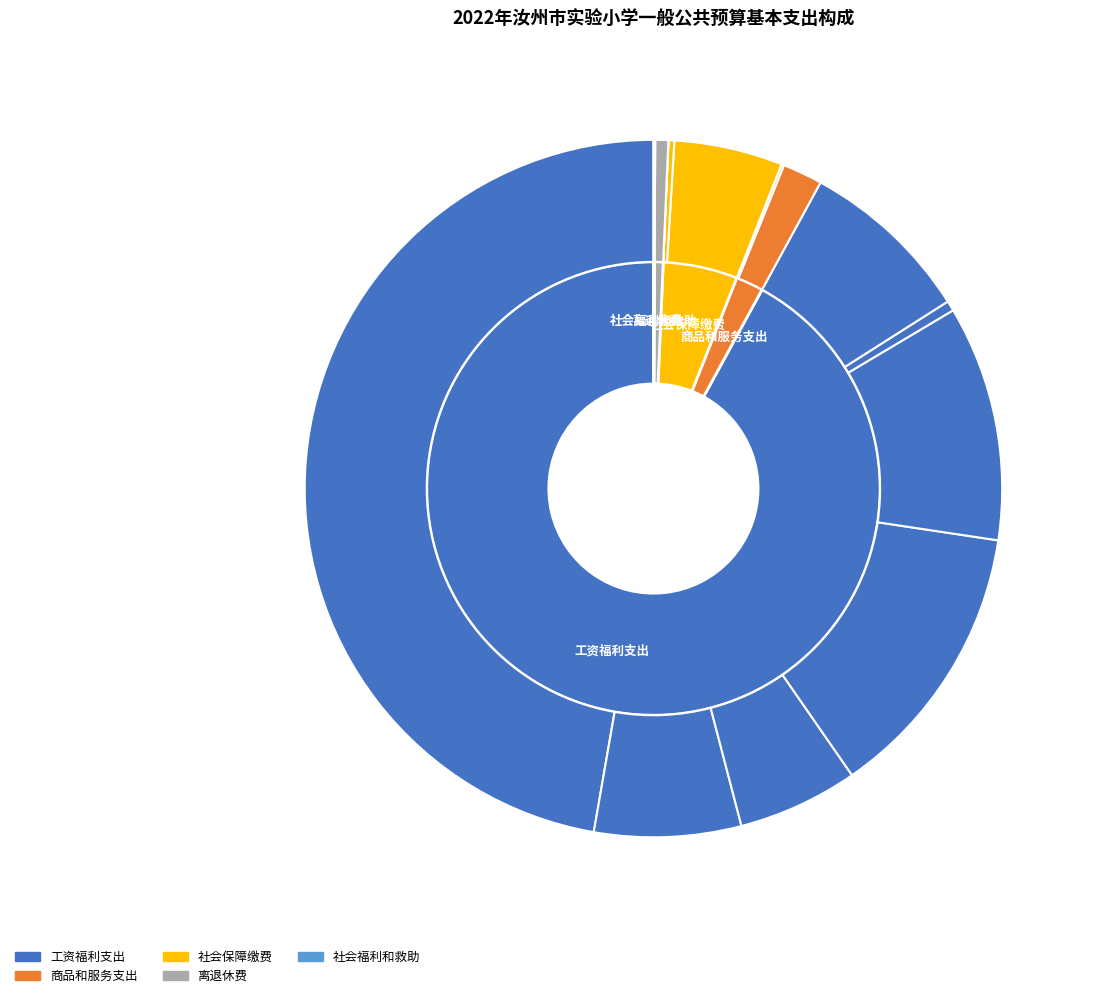

Which slice is the smallest?

离休费